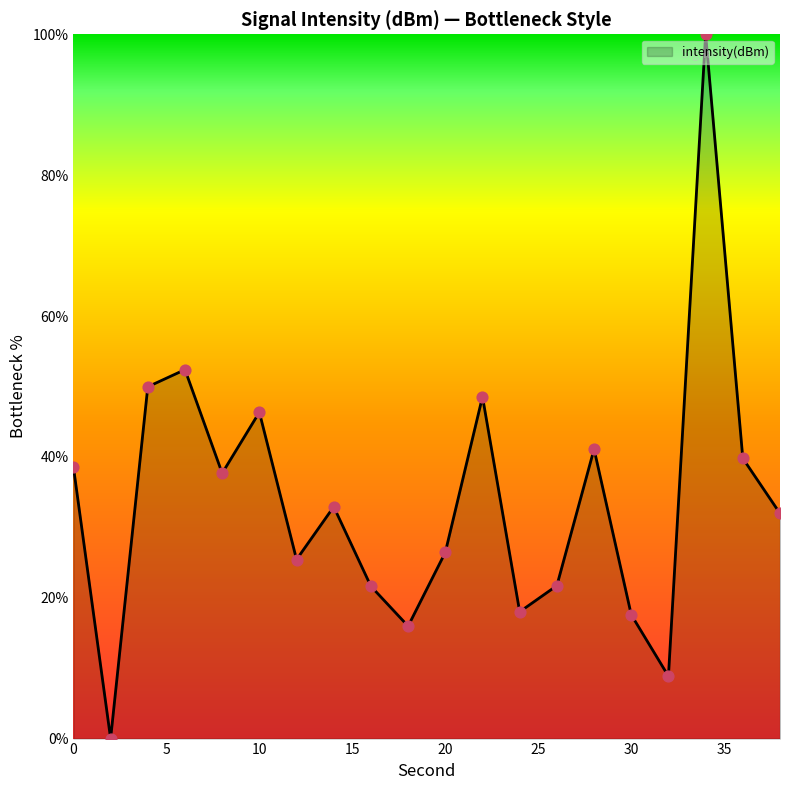

What is the difference between the maximum and minimum values?

100.0